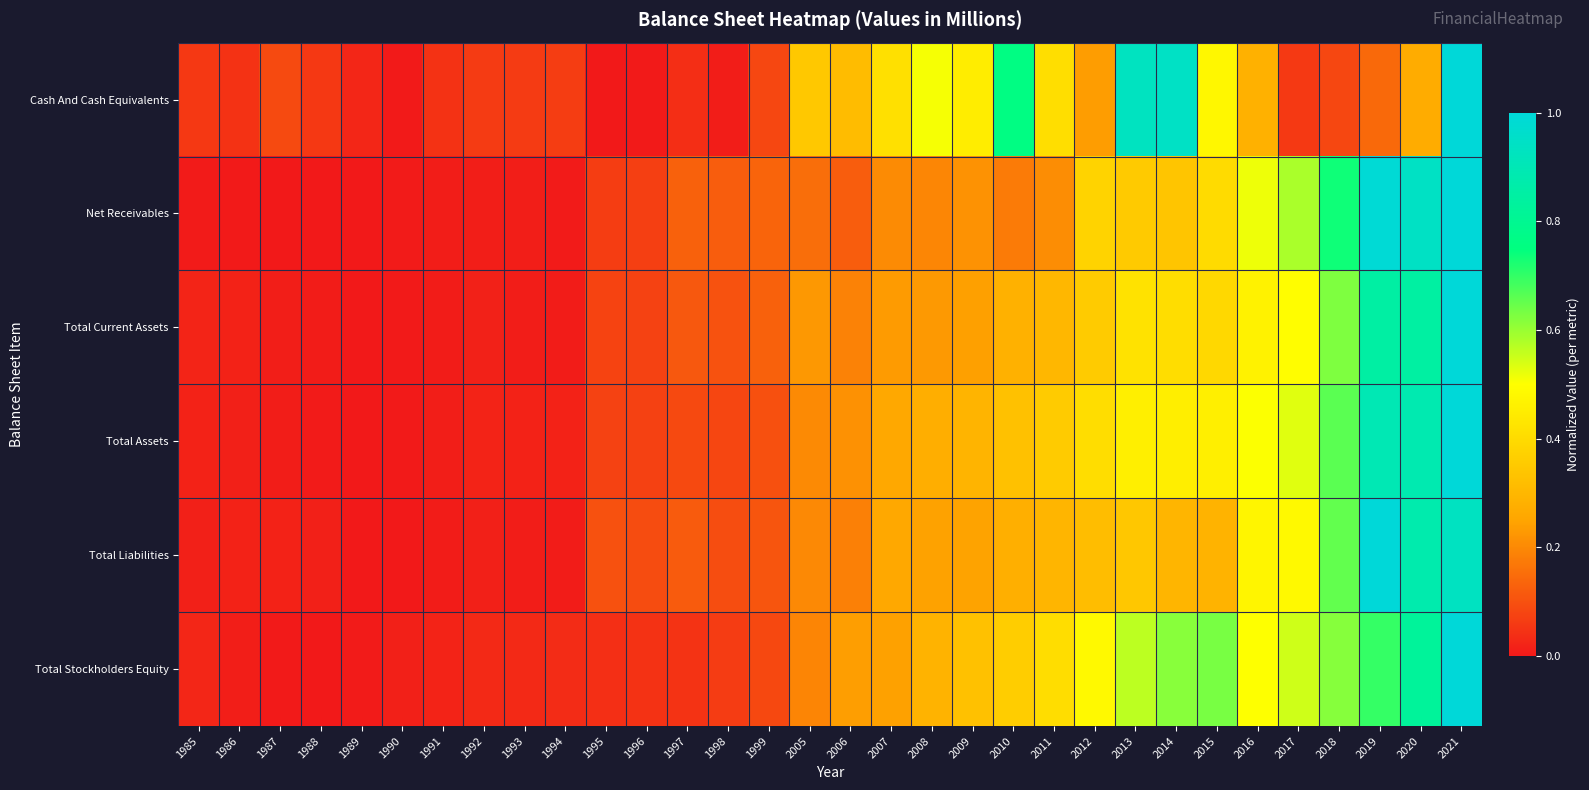

How many series are shown in this chart?

6